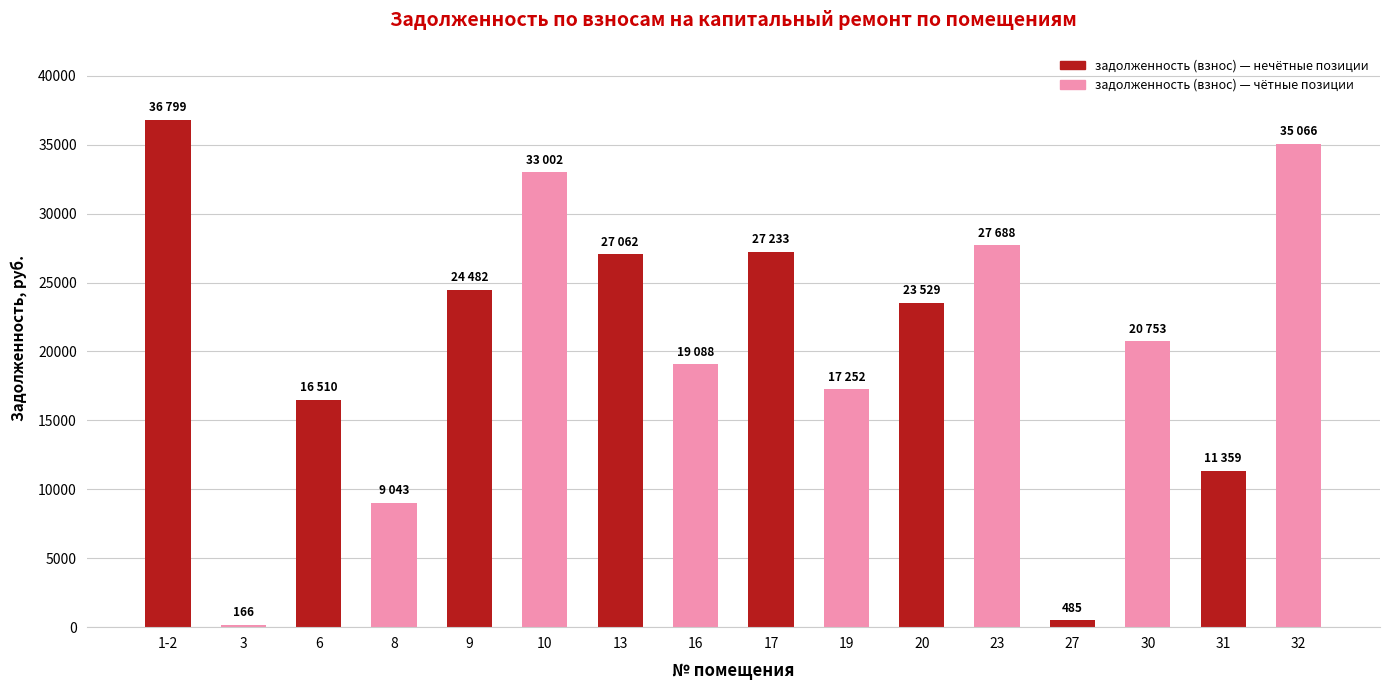

What is the sum of all values?

329524.8